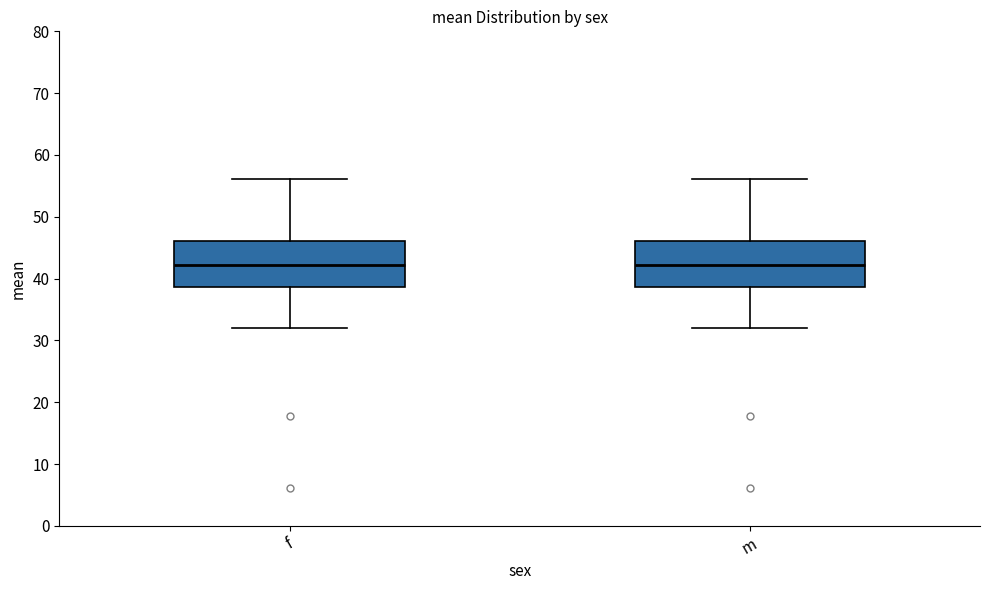

Reading left to right, transcribe this box plot: for each box, give where its median line is, the range the box spans, and where its two whiskers end, as read against the y-axis. The values are not printed on the chart, so give them approximately, as read against the axis.

f: median 42, box 39 to 46, whiskers 32 to 56
m: median 42, box 39 to 46, whiskers 32 to 56